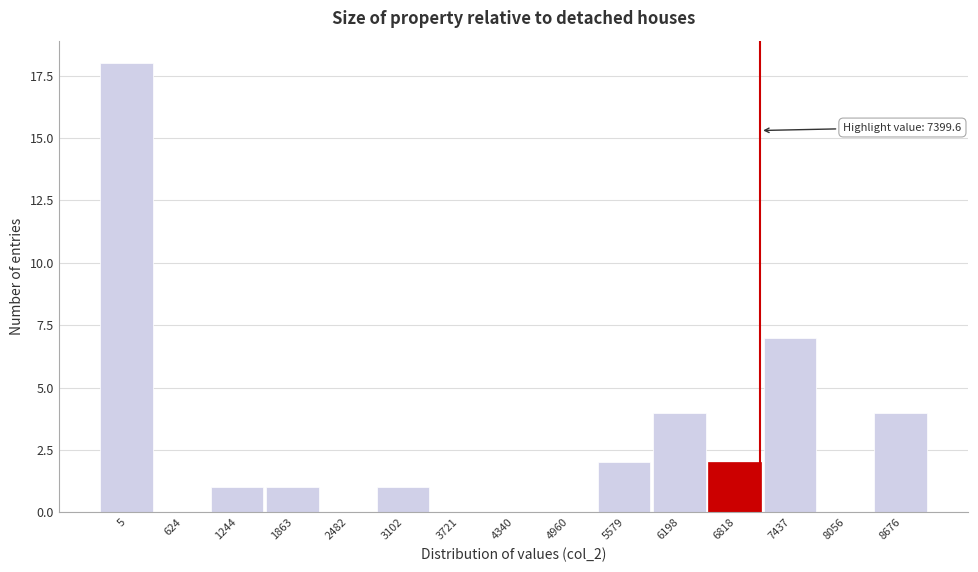

Reading left to right, list all the values displayed in this chart.

5=18	624=0	1244=1	1863=1	2482=0	3102=1	3721=0	4340=0	4960=0	5579=2	6198=4	6818=2	7437=7	8056=0	8676=4